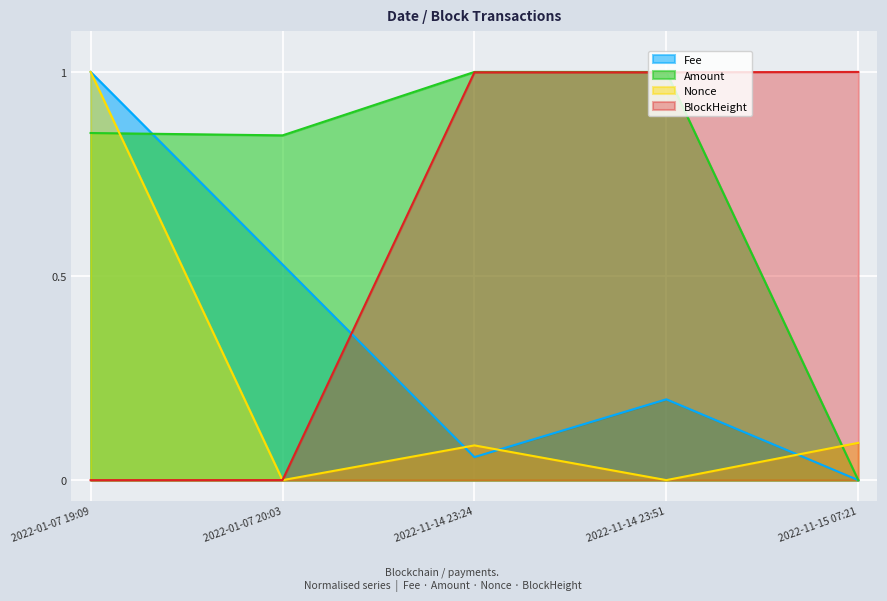

Between which two adjacent categories do BlockHeight and Fee first intersect?

2022-01-07 20:03 and 2022-11-14 23:24